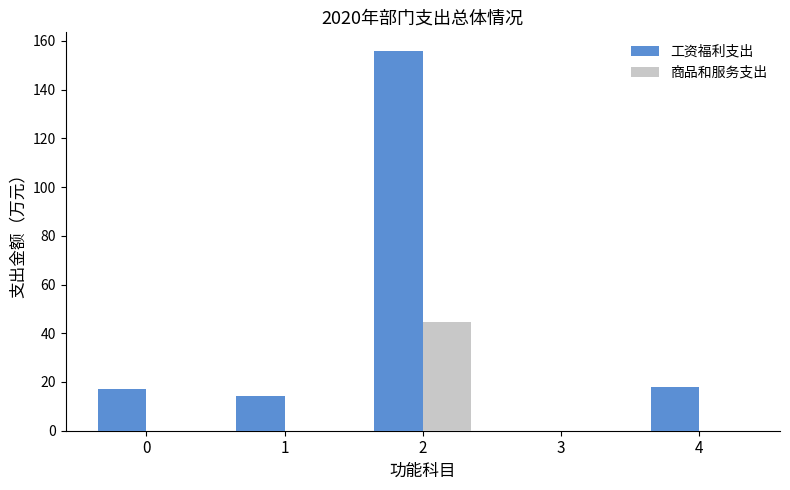

What is the greatest value displayed?

155.7